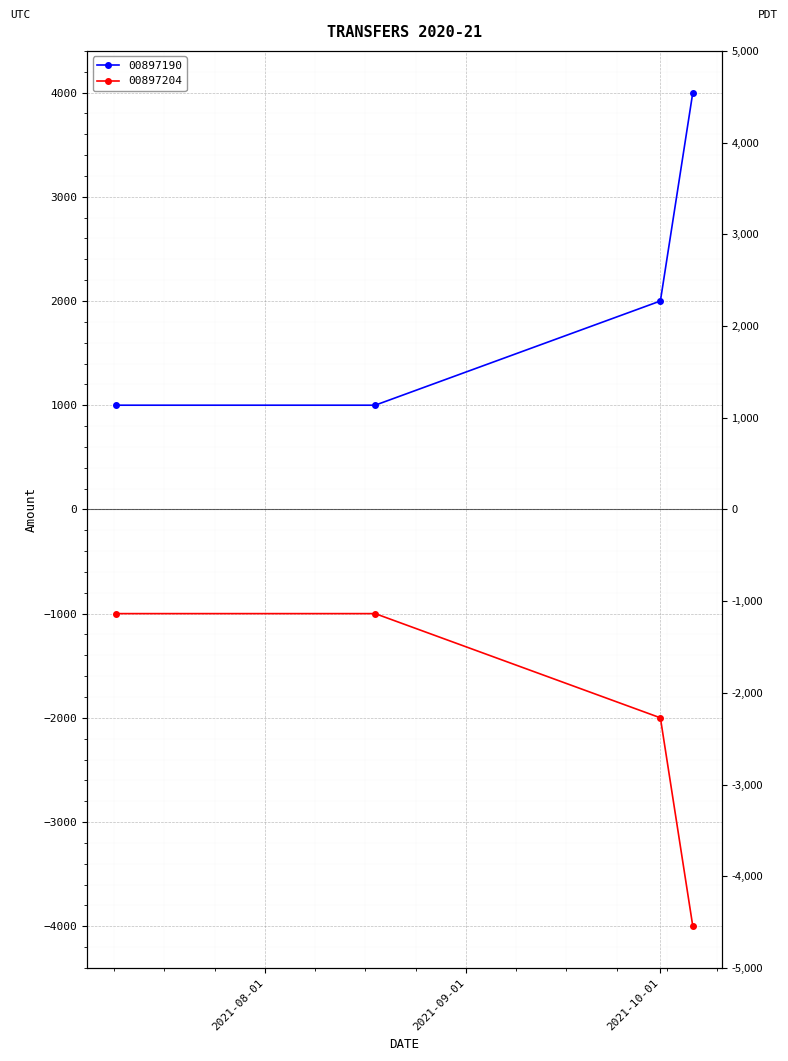

What is the sum of the 00897204 values at 2021-10-01 and 2021-08-18?

-3000